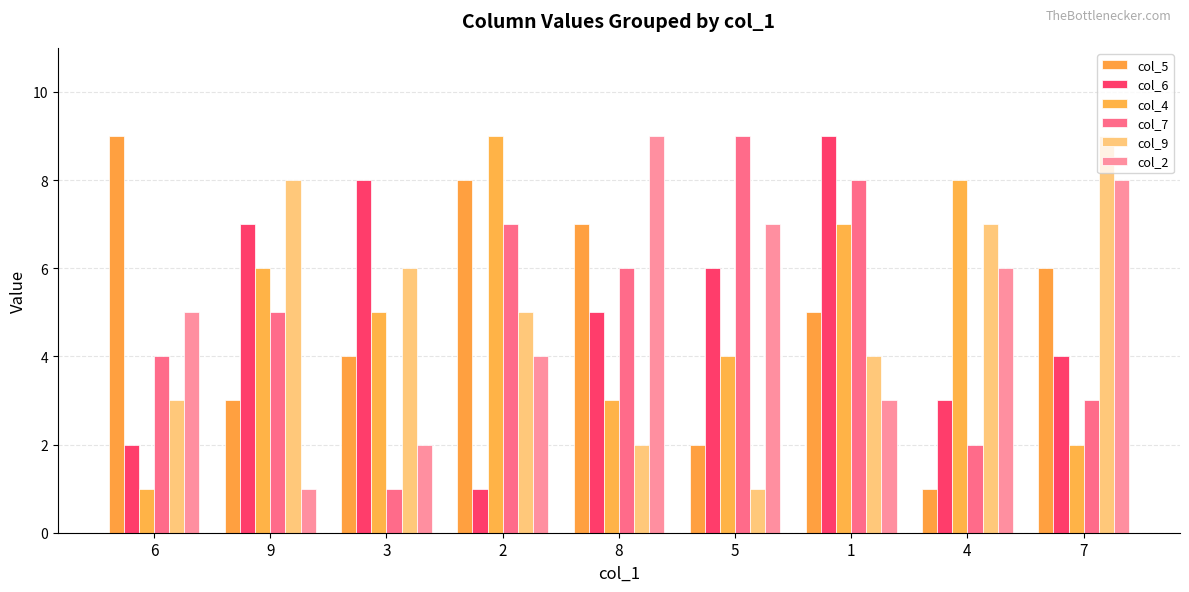

Count the number of categories in the chart.

9